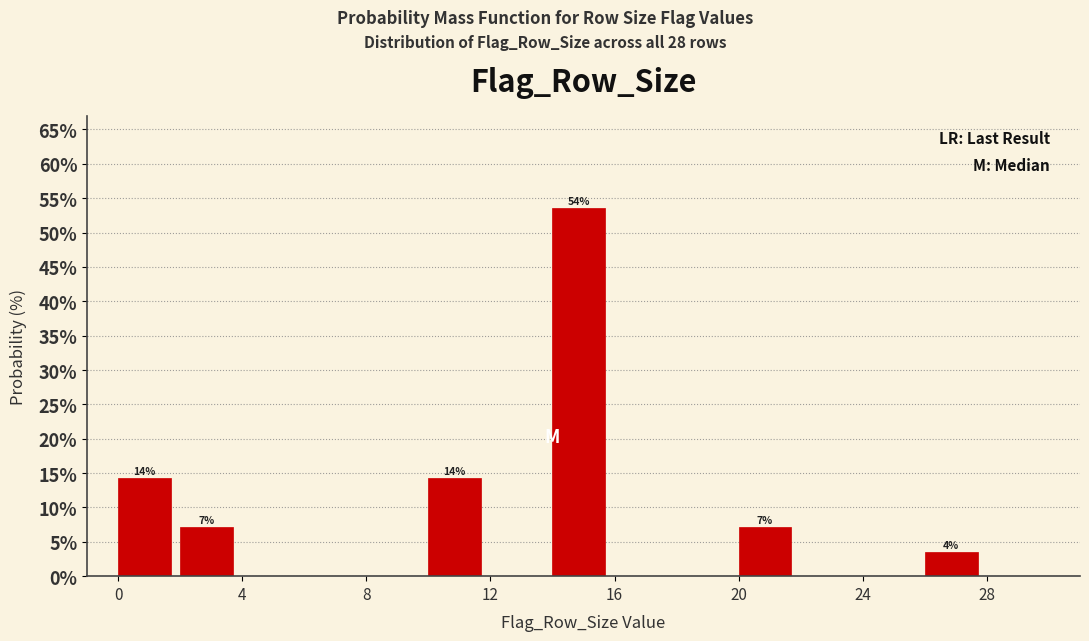

Which range on the x-axis has the tallest bar?

14 to 16